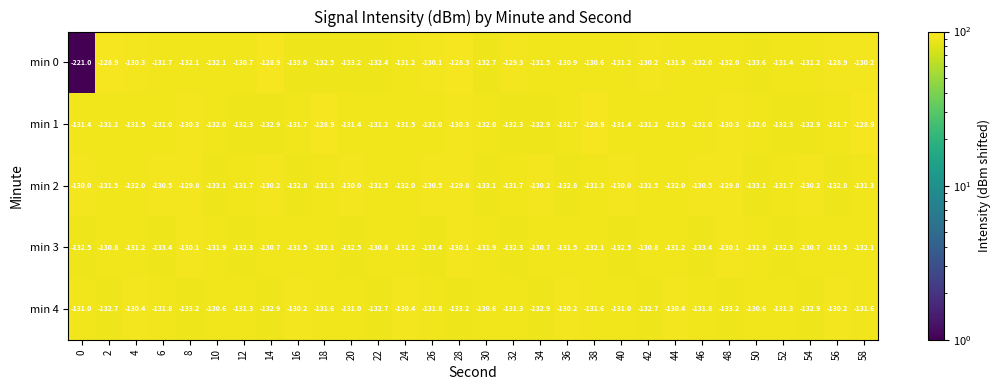

What is the difference between the min 3 values at 26 and 12?

1.1